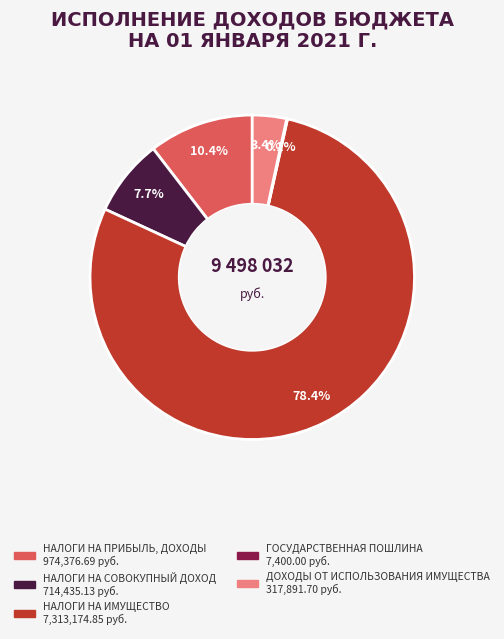

How much of the chart is everything except НАЛОГИ НА СОВОКУПНЫЙ ДОХОД?

92.3%